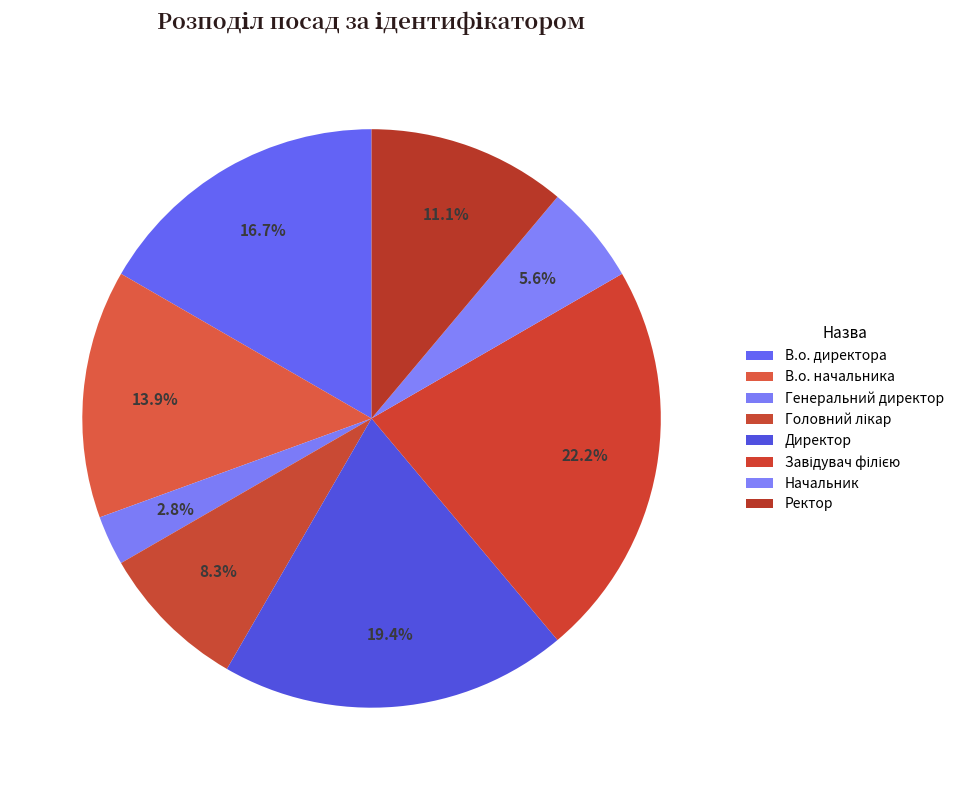

True or false: В.о. директора accounts for 9% of the total.

False